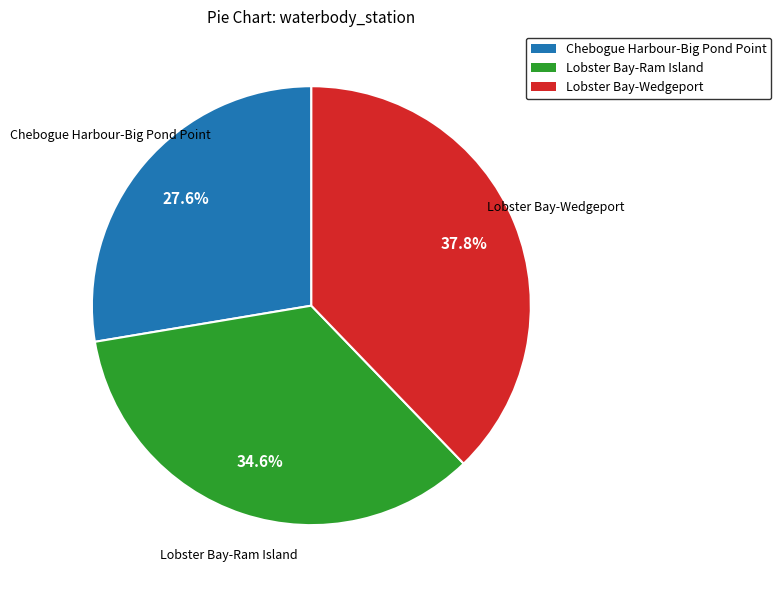

To the nearest percent, what is the combined percentage of Lobster Bay-Ram Island and Chebogue Harbour-Big Pond Point?

62%